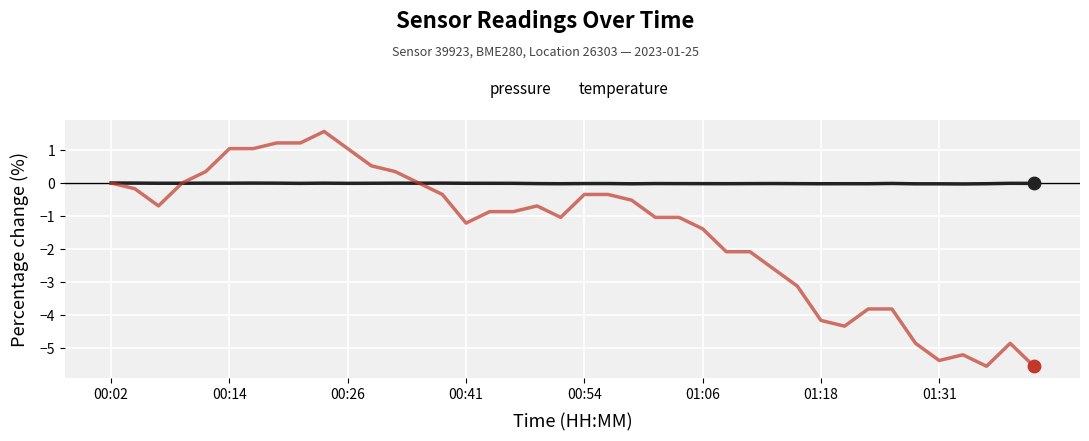

Which series has the largest total across all categories?

pressure